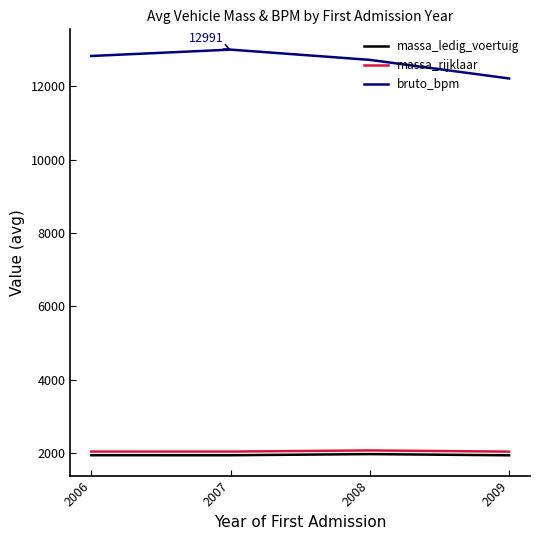

True or false: massa_ledig_voertuig and massa_rijklaar intersect in this chart.

False